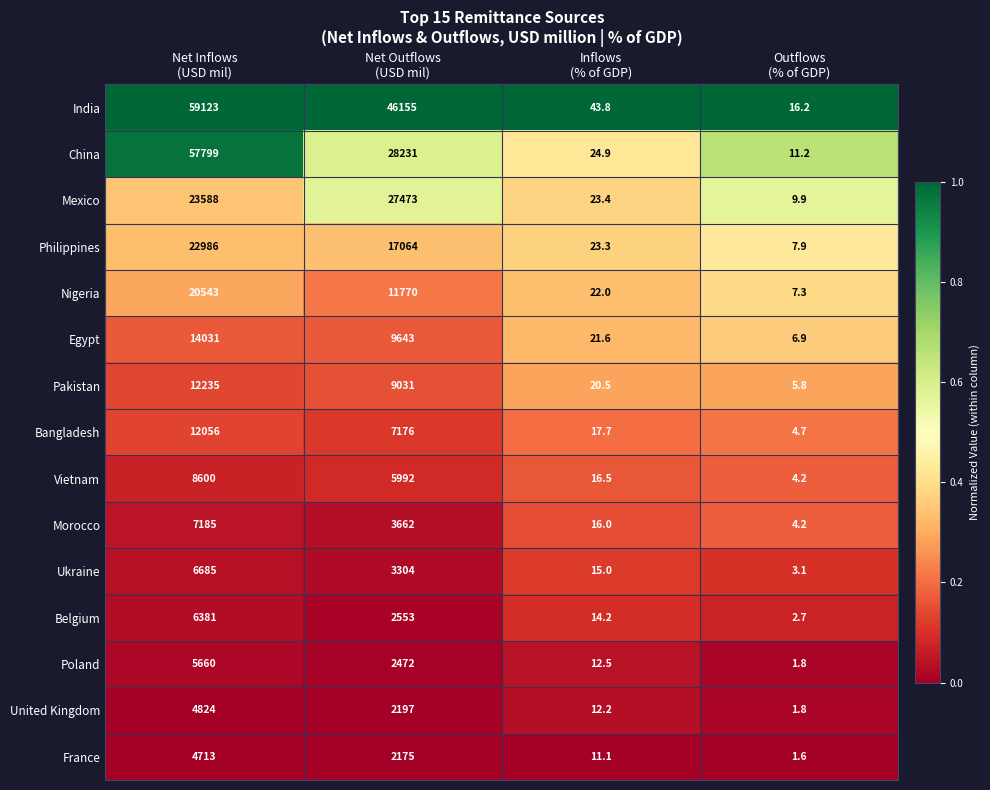

What is the maximum value shown in the chart?

59123.0